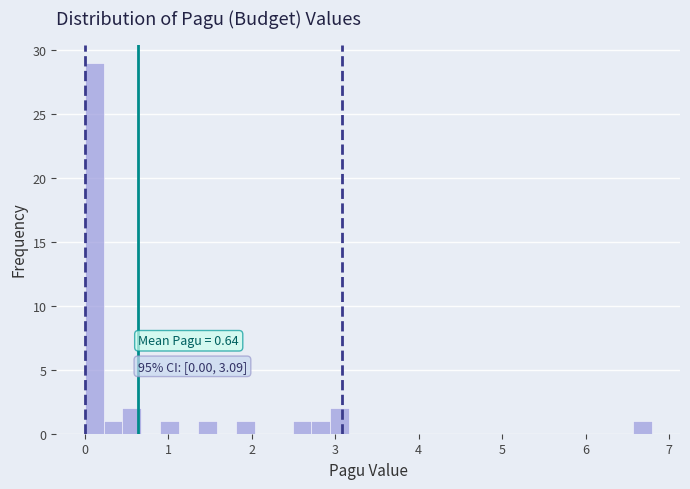

Around what value on the x-axis is the tallest bar? Give the approximate position of its centre, as read against the axis.

0.1